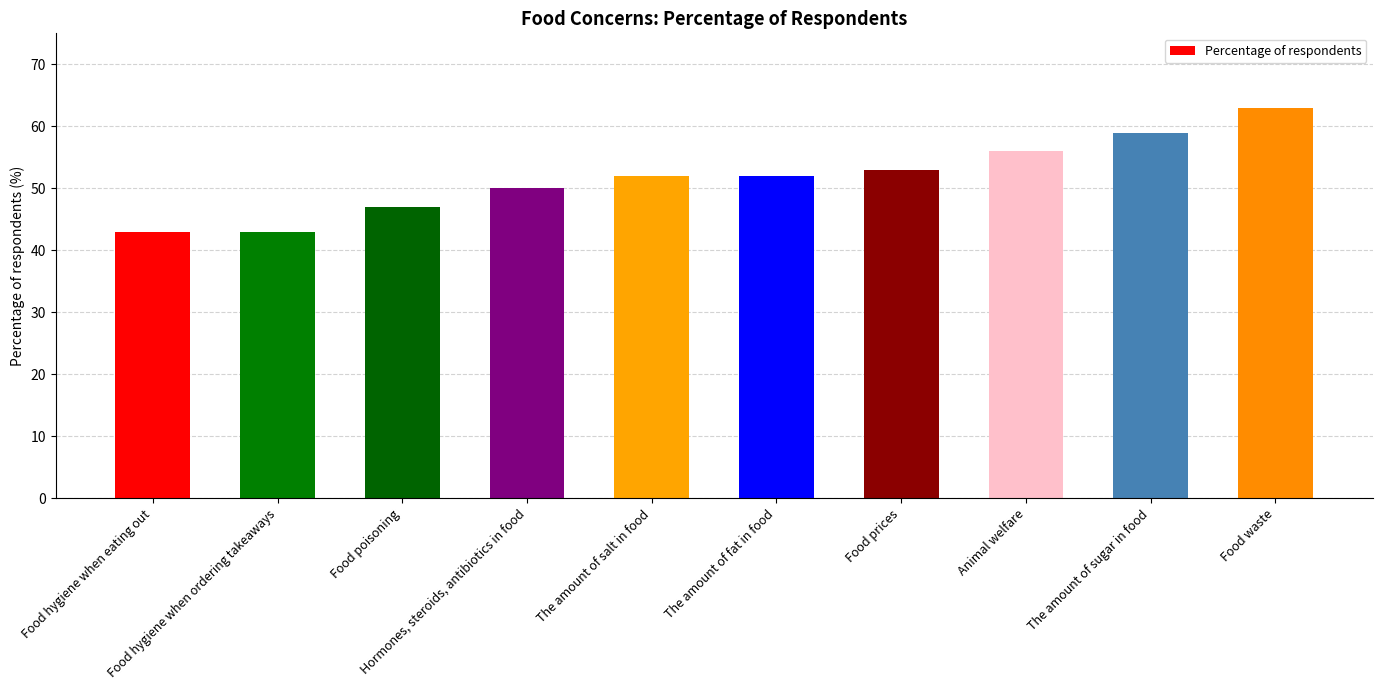

Where is the data nearest to the value 53?

Food prices